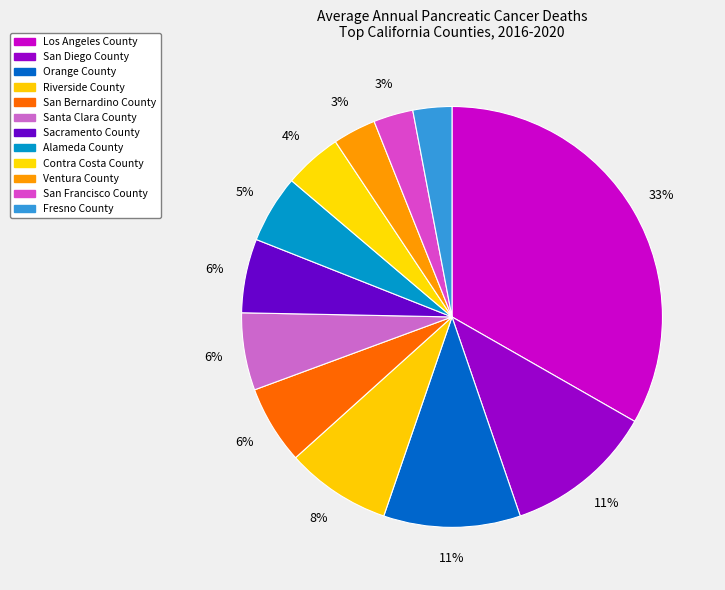

How many slices are in this pie chart?

12